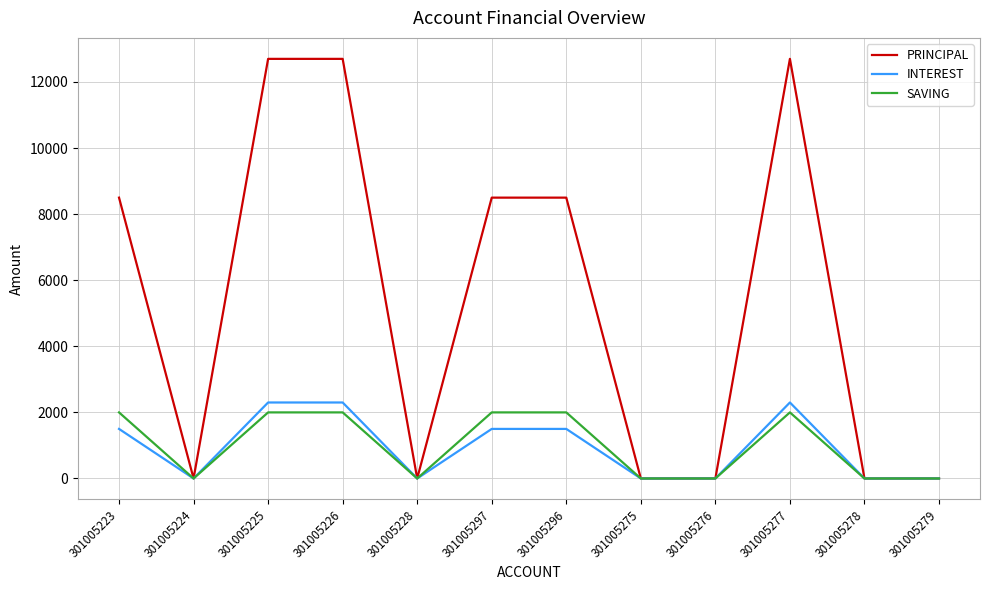

What is the highest value of the INTEREST series?

2300